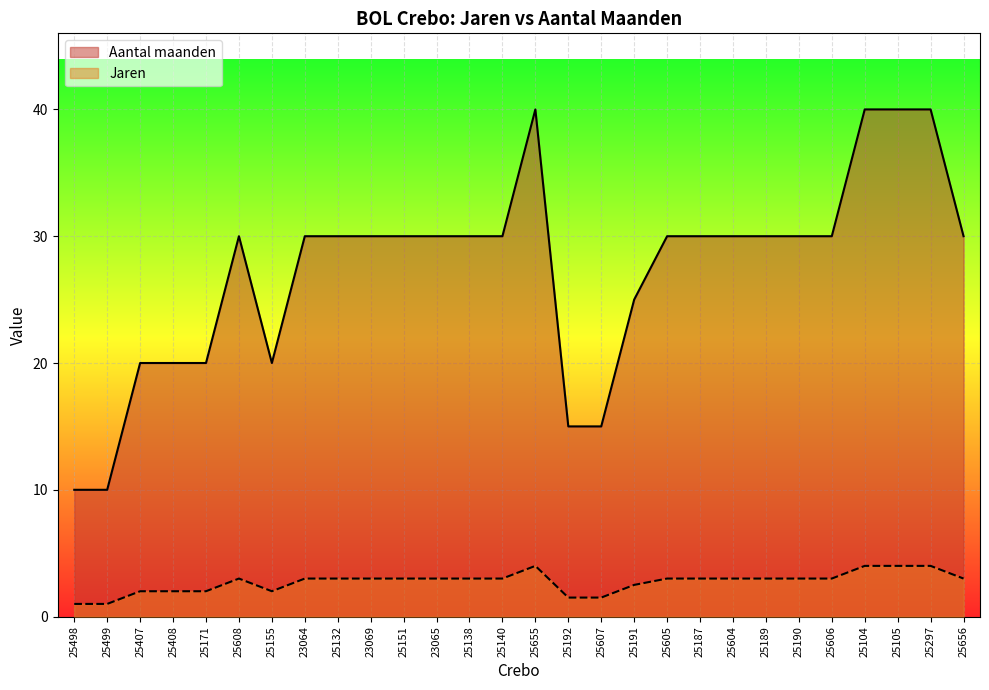

The Aantal maanden series shows 3.0 at 25187. True or false?

True